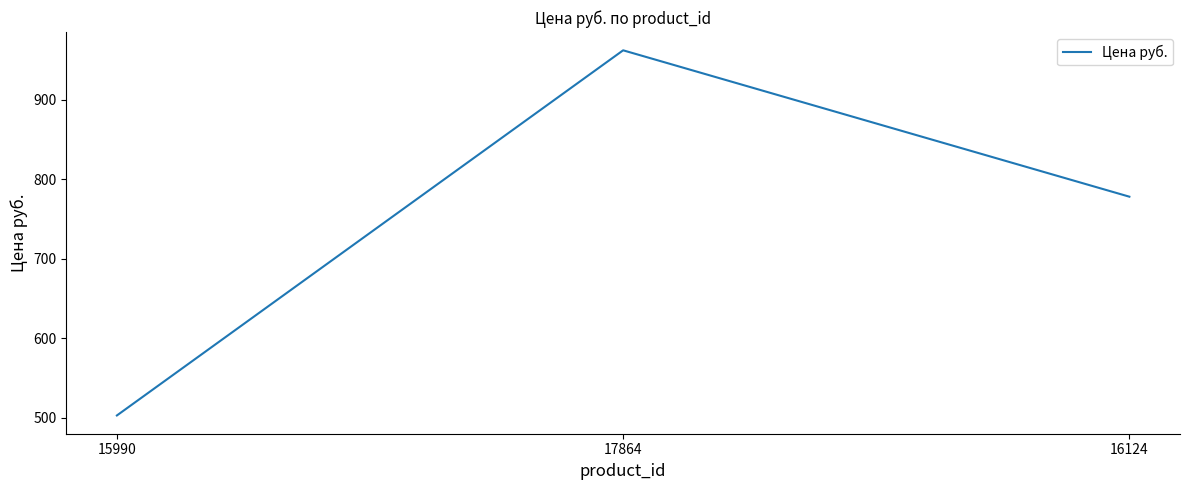

What position from the right is 17864?

2